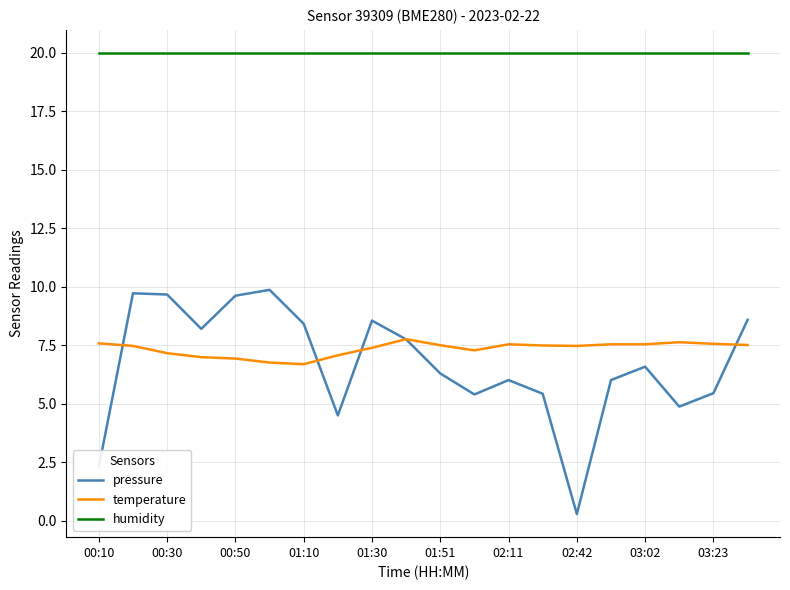

True or false: pressure and humidity cross at least once.

False